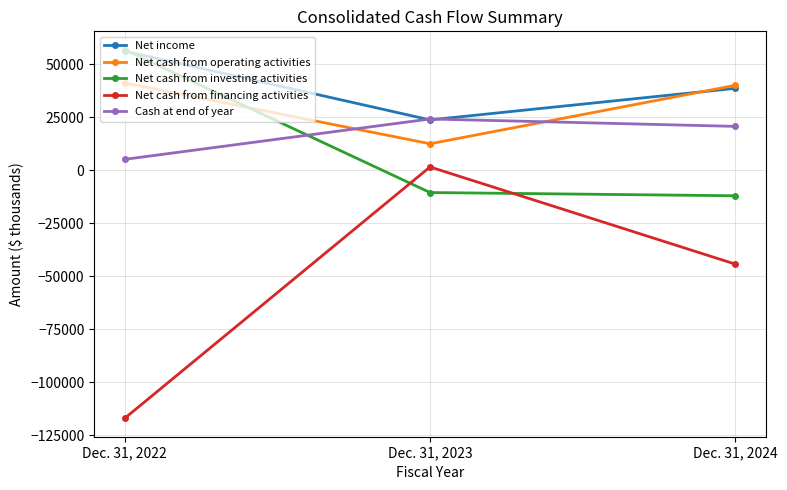

What is the sum of the Net income values at Dec. 31, 2022 and Dec. 31, 2023?

79874